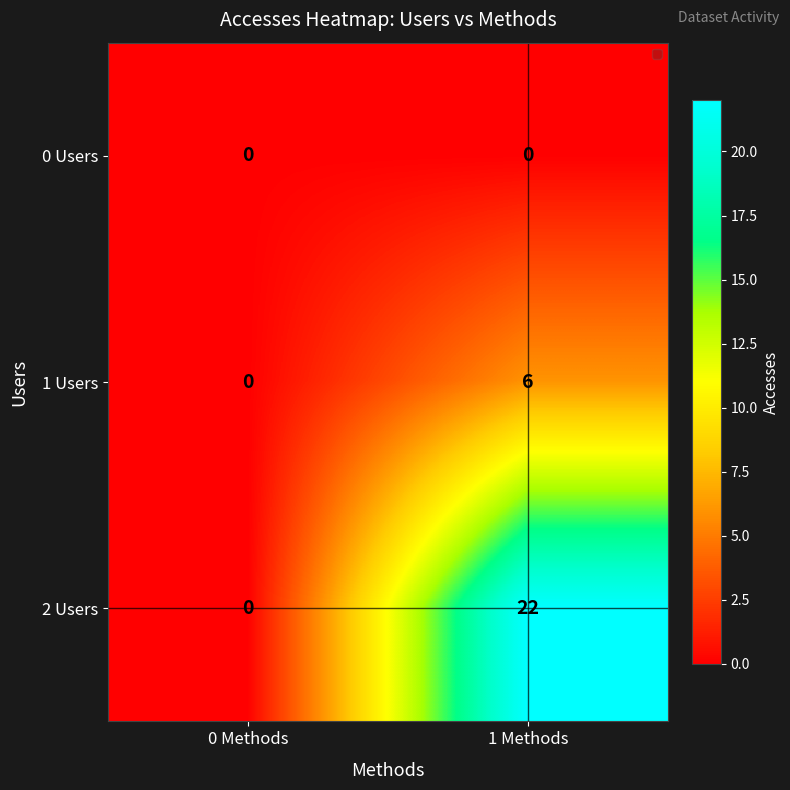

Reading left to right, what are all the values shown in this chart?

0 Users: 0	0
1 Users: 0	6
2 Users: 0	22